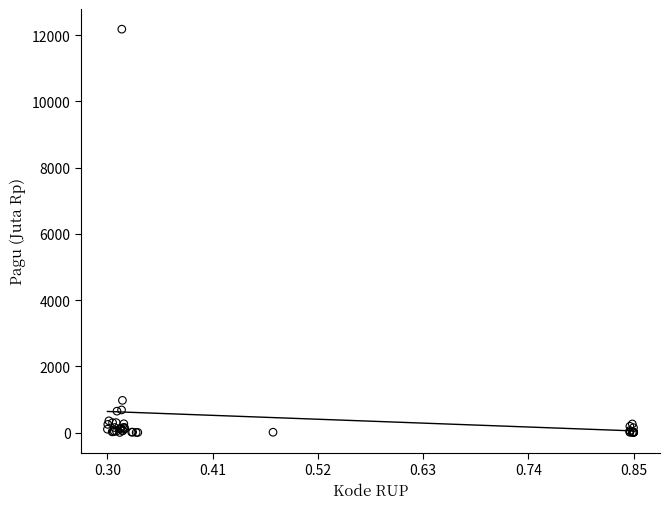

What Y value in the scatter plot is closest to 6092?

971.6